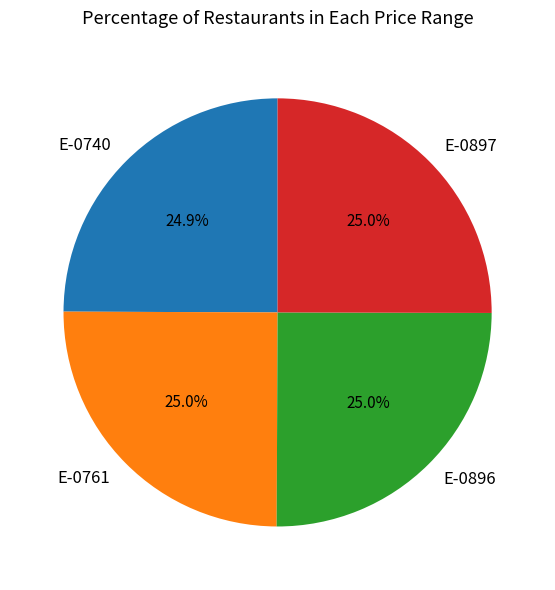

What percentage do E-0897 and E-0896 together represent?

50.1%